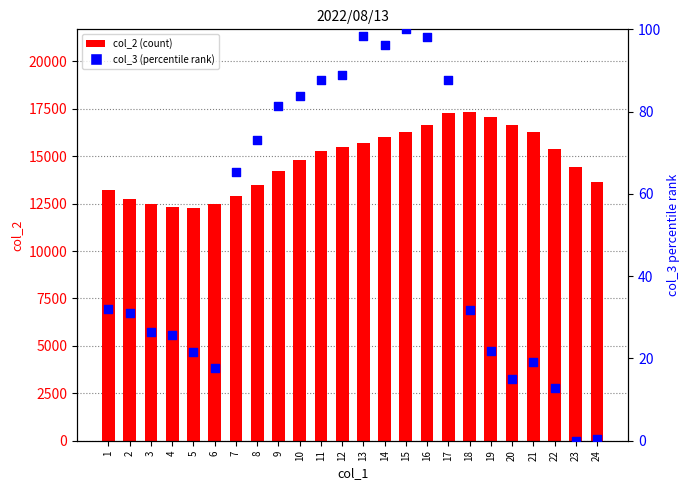

Which series has the largest total across all categories?

col_2 (count)